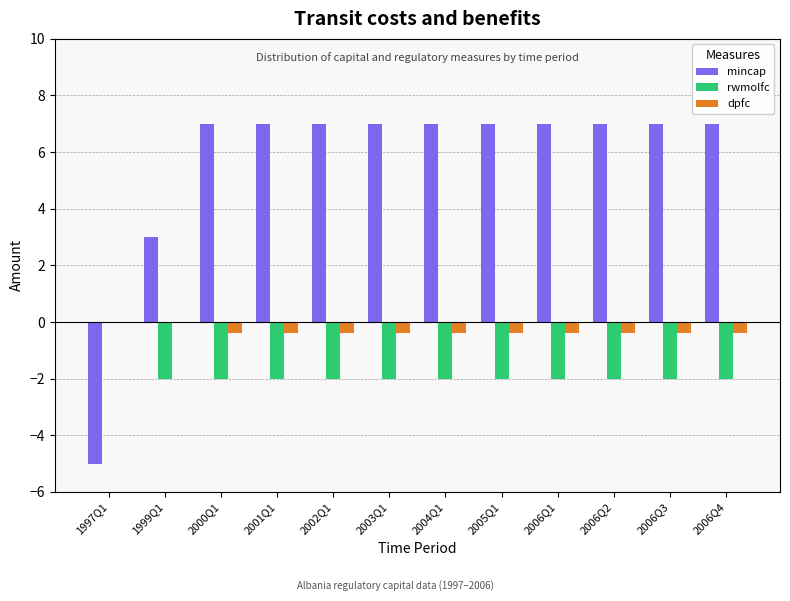

Is the value of rwmolfc at 2006Q2 greater than the value of mincap at 2004Q1?

No